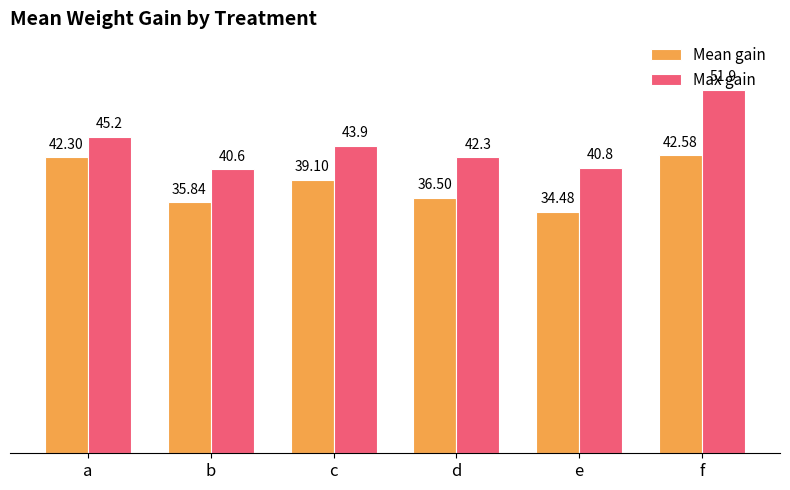

Rank the series by their average value, from lowest to highest.

Mean gain, Max gain